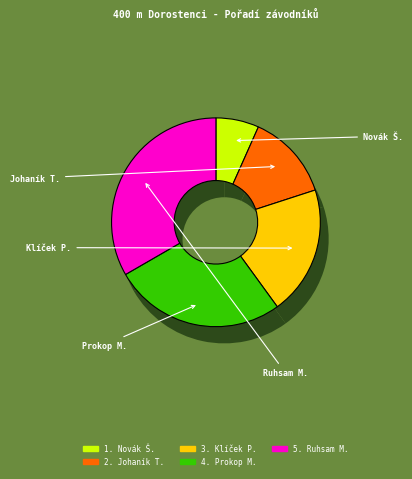

Which category has the smallest portion of the pie?

Novák Šimon